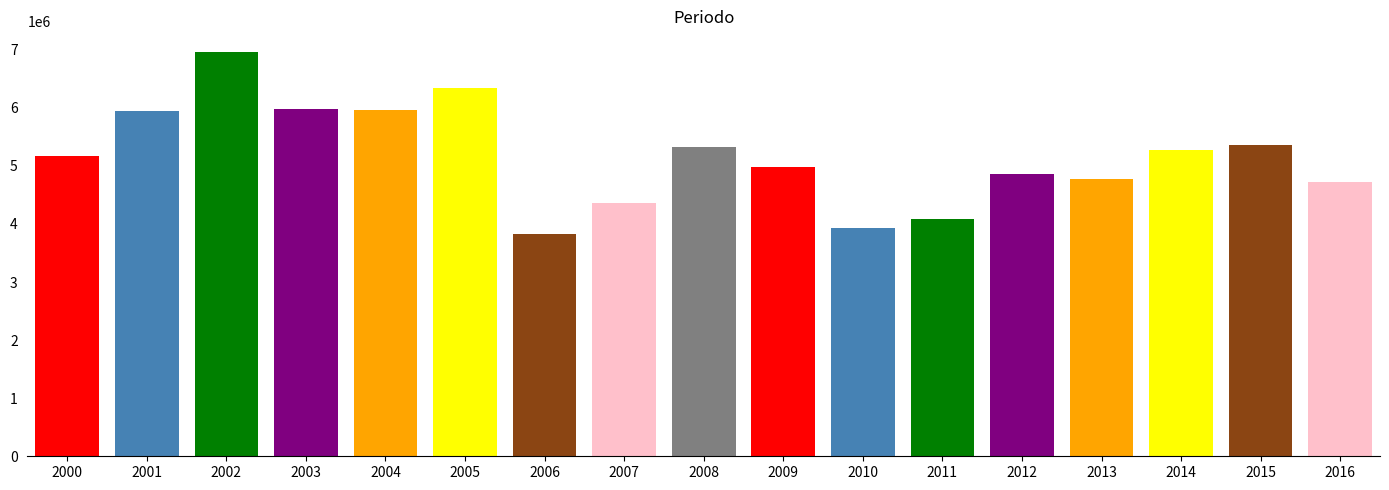

How many data points are less than 5164861?

8